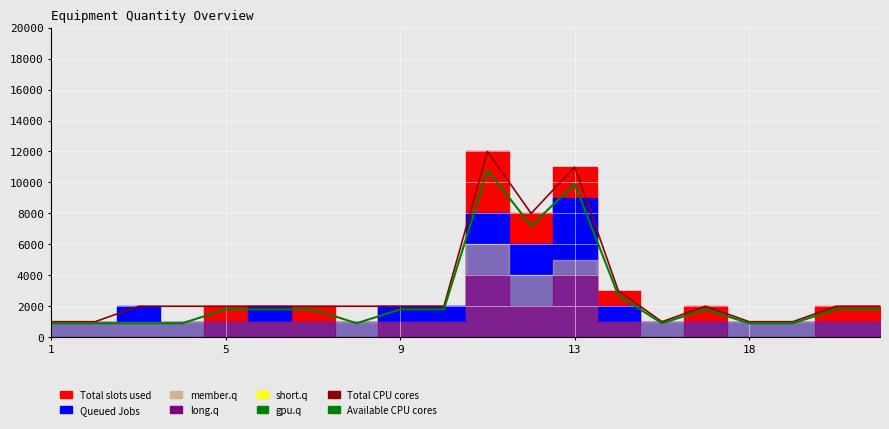

How many lines are shown in the chart?

2